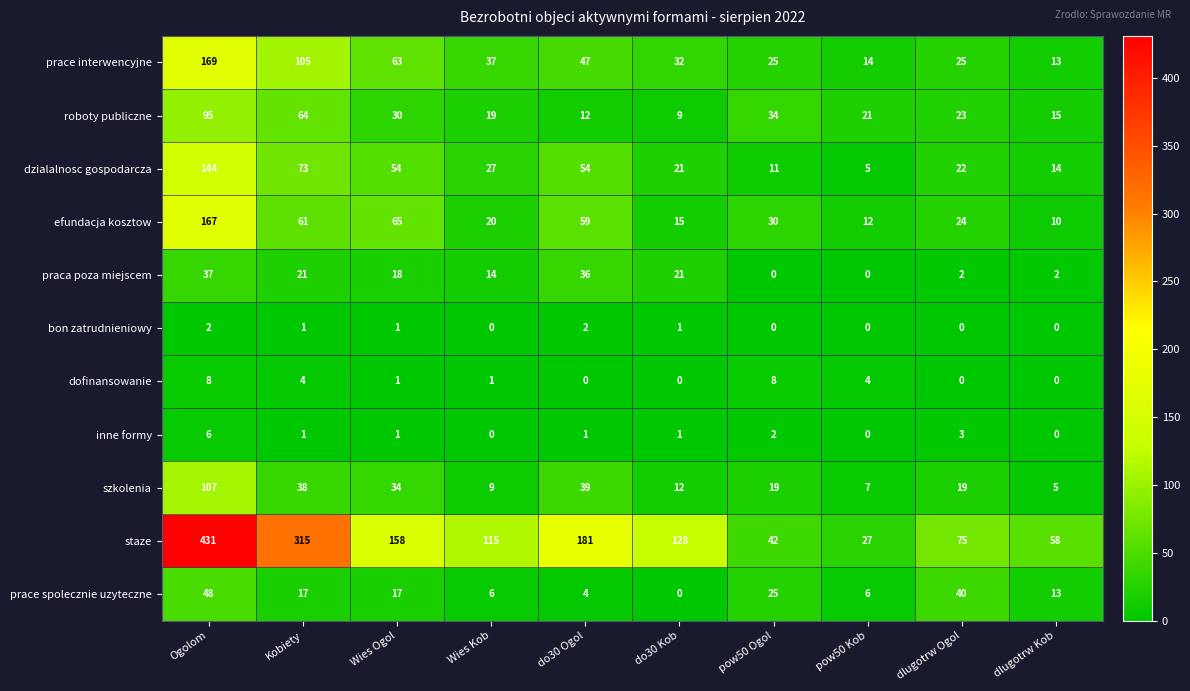

What is the difference between the second highest and minimum values in the prace spolecznie uzyteczne series?

40